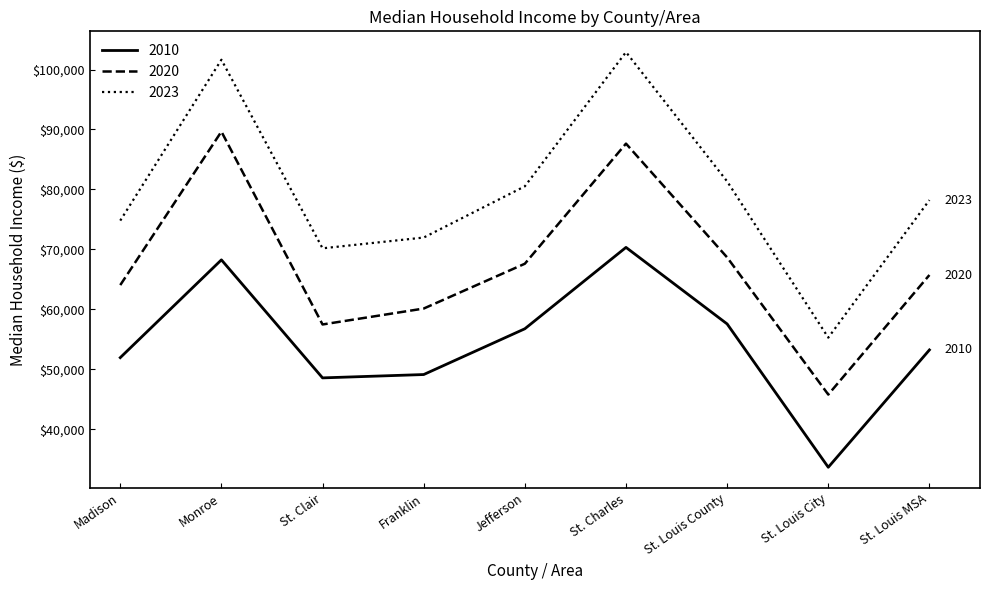

Reading right to left, what are all the values shown in this chart?

2010: 53227	33652	57561	70331	56756	49120	48562	68253	51941
2020: 65725	45782	68661	87644	67606	60129	57473	89648	64045
2023: 78224	55279	81340	102912	80522	71973	70178	101635	74800